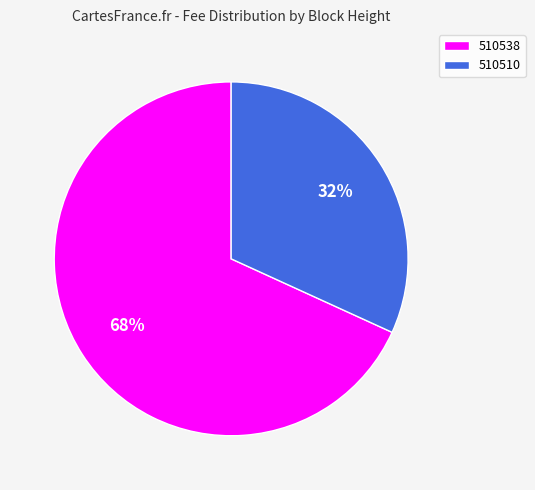

Is the sum of 510510 and 510538 greater than half?

Yes